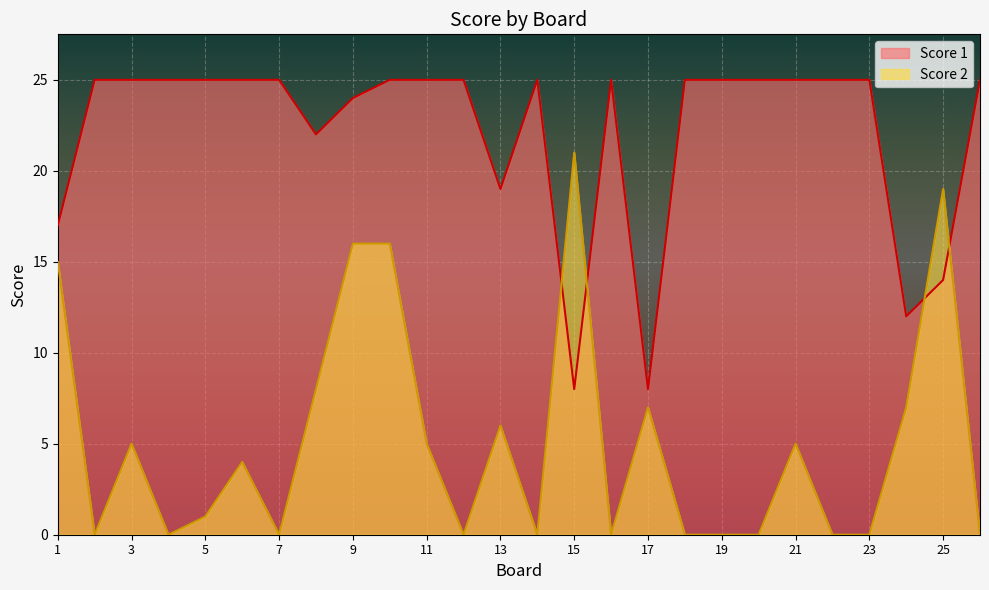

Which series ends up on top after the final intersection of Score 2 and Score 1?

Score 1